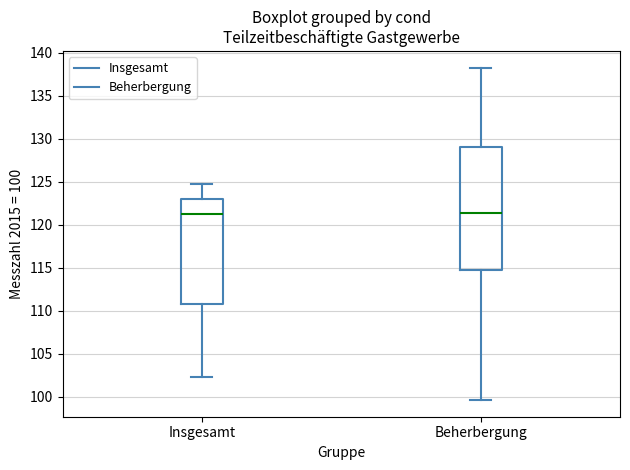

Where does the upper whisker of the box for Insgesamt end on the y-axis? The values are not printed on the chart, so give them approximately, as read against the axis.

124.5